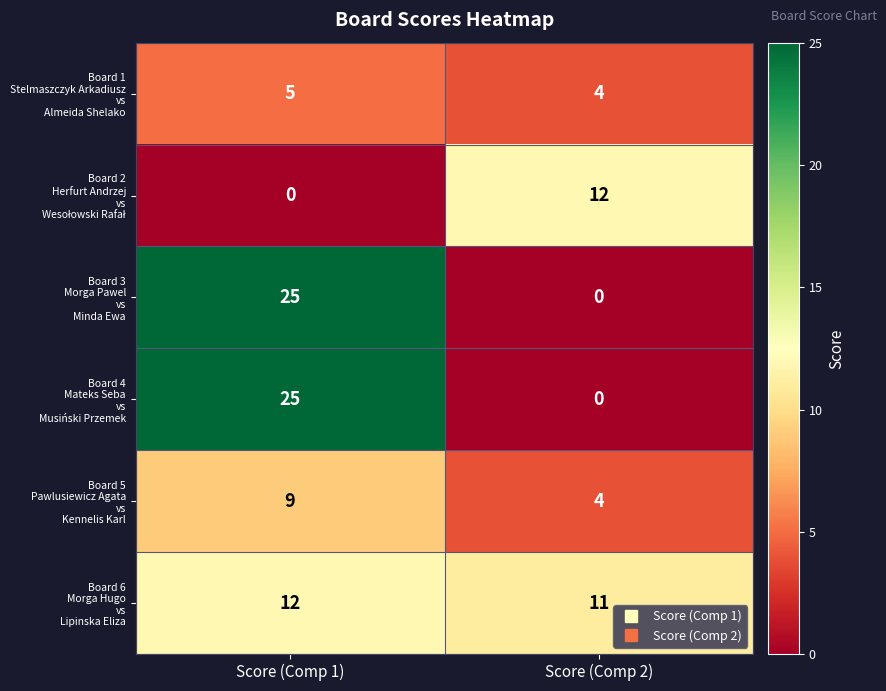

What is the spread (max minus min) of values at Score (Comp 2)?

12